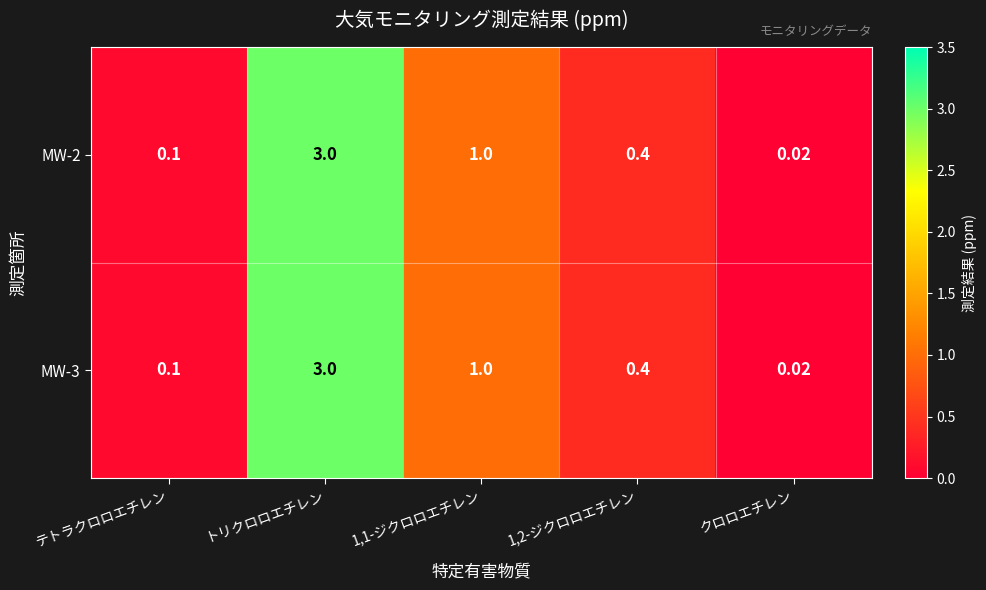

Which label corresponds to the smallest value in the chart?

クロロエチレン